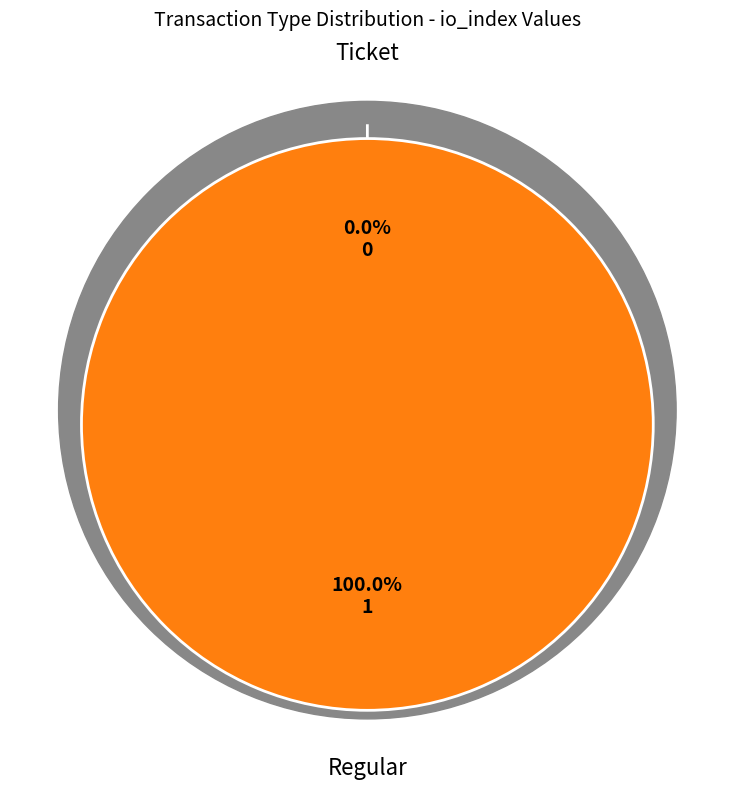

Between Ticket and Regular, which is larger?

Regular